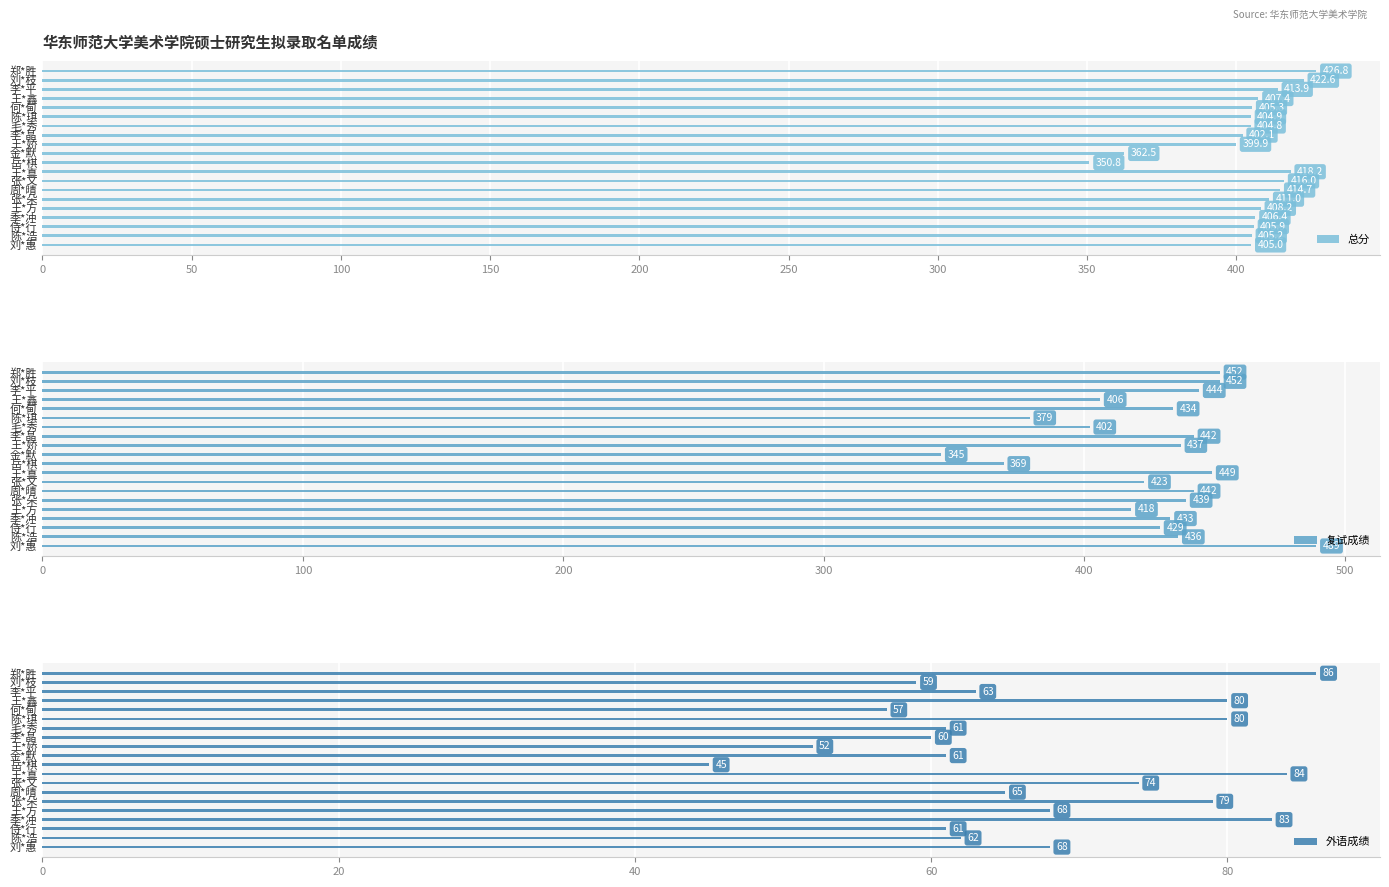

Rank the series by their maximum value, from highest to lowest.

复试成绩, 总分, 外语成绩